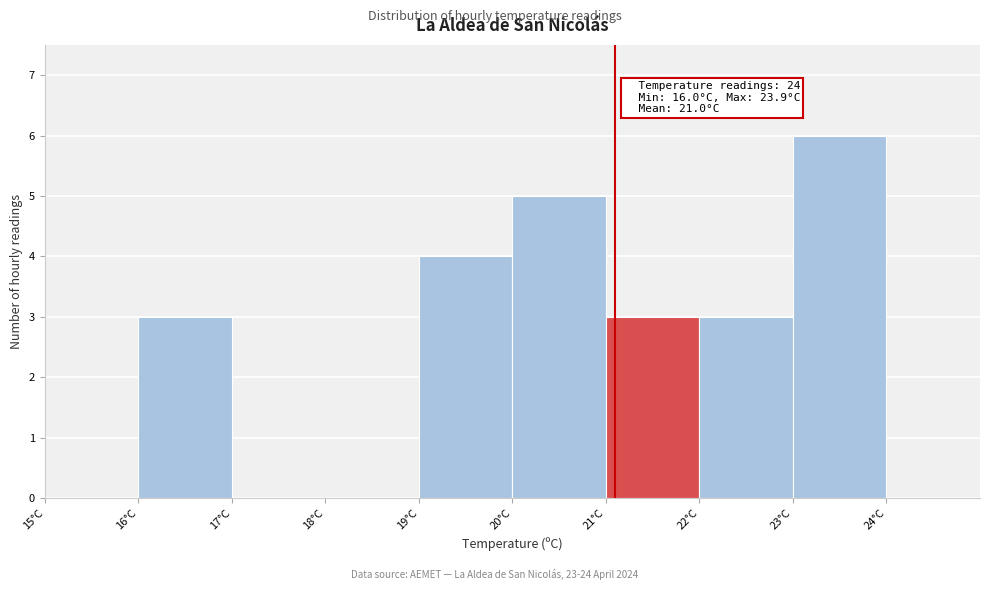

Which range on the x-axis has the tallest bar?

23 to 24